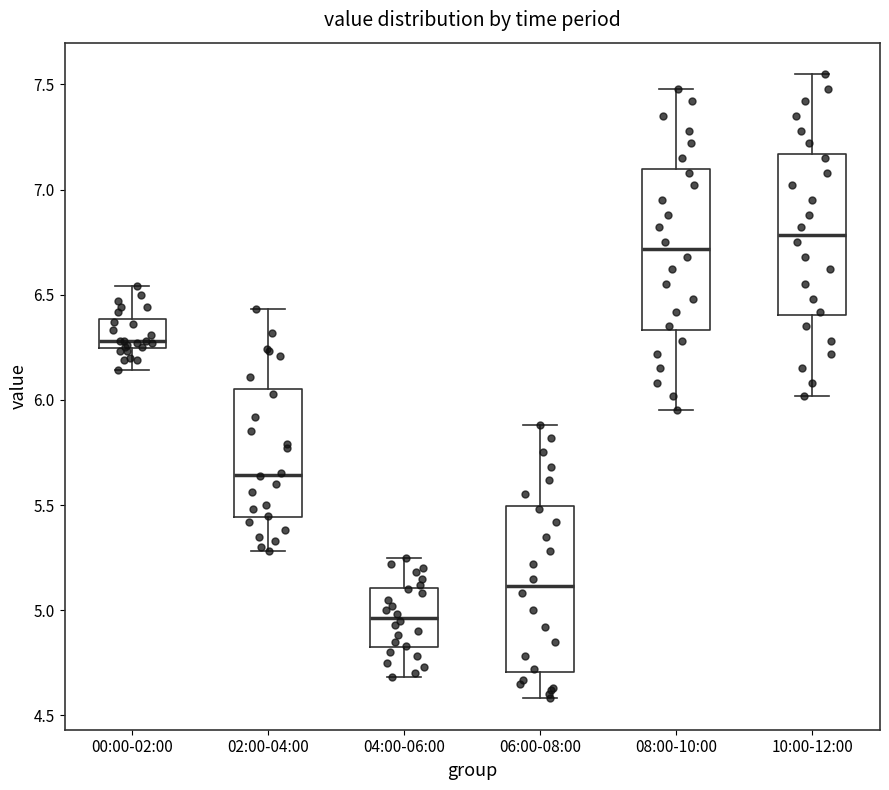

Which box has the lowest median line?

04:00-06:00